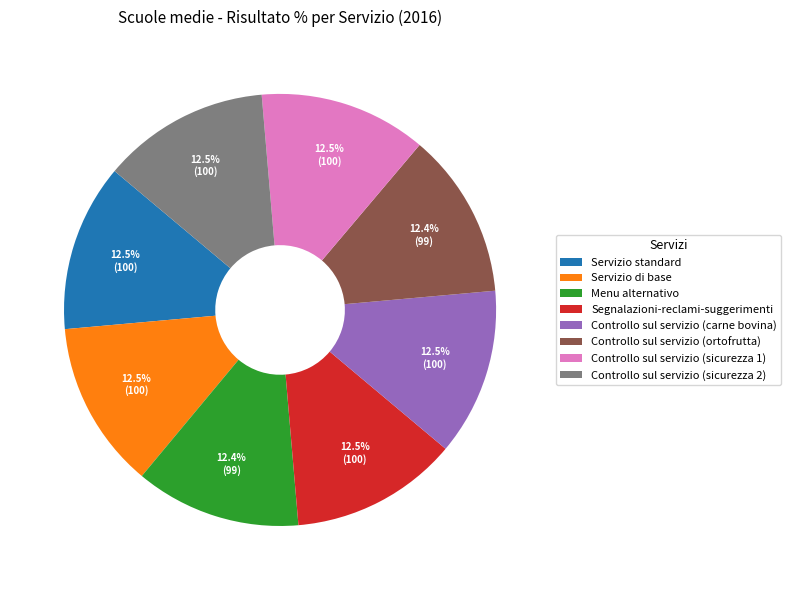

How many slices are in this pie chart?

8